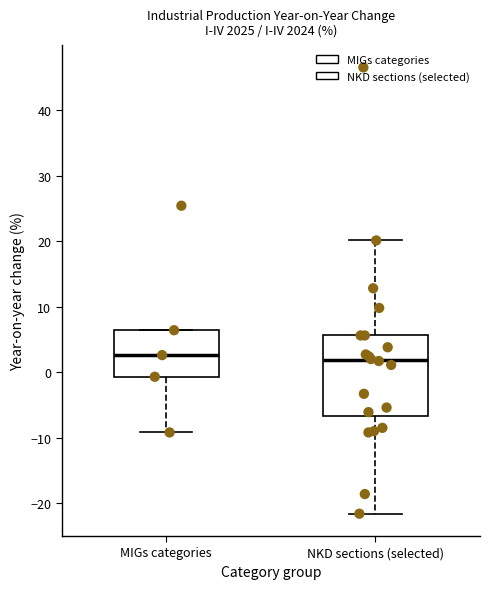

Reading left to right, read every box against the y-axis: the position of its median line, the range the box covers, and the ends of its whiskers. The values are not printed on the chart, so give them approximately, as read against the axis.

MIGs categories: median 3, box -1 to 6, whiskers -9 to 6
NKD sections (selected): median 2, box -7 to 6, whiskers -22 to 20